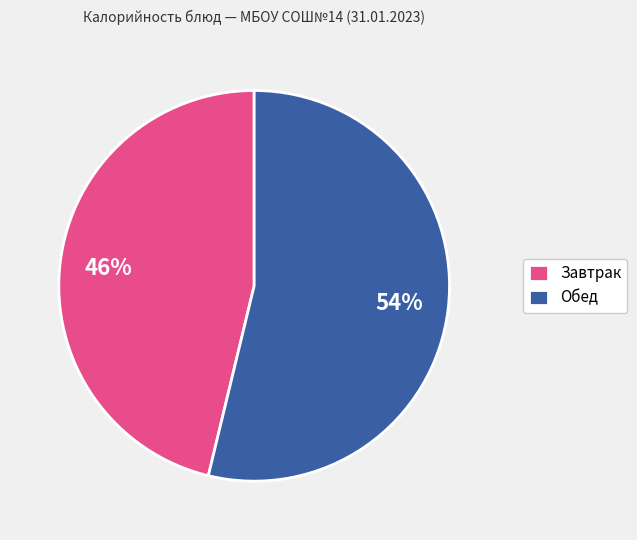

To the nearest percent, what percentage of the pie is Завтрак?

46%